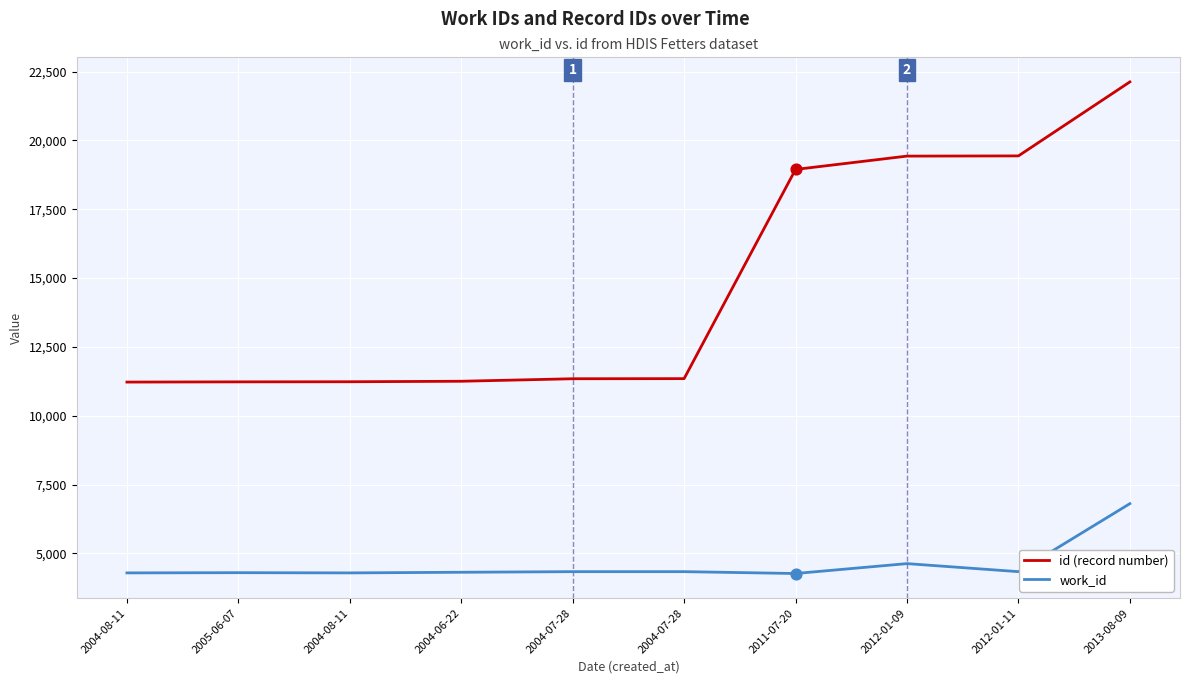

How many lines are shown in the chart?

2